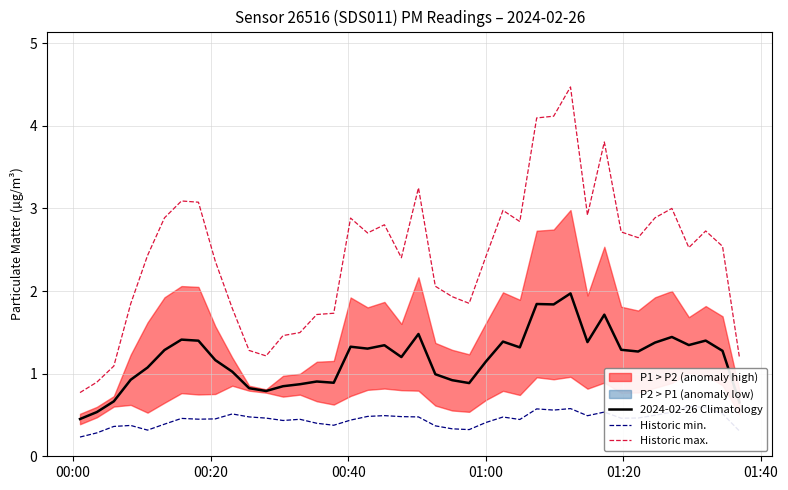

What is the maximum value for Historic max.?

4.5